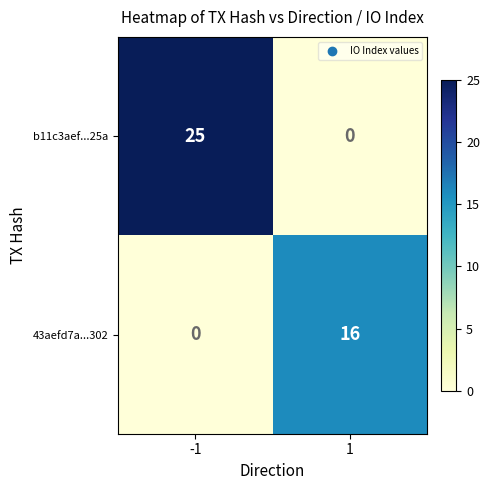

What is the sum of the b11c3aef...25a values at -1 and 1?

25